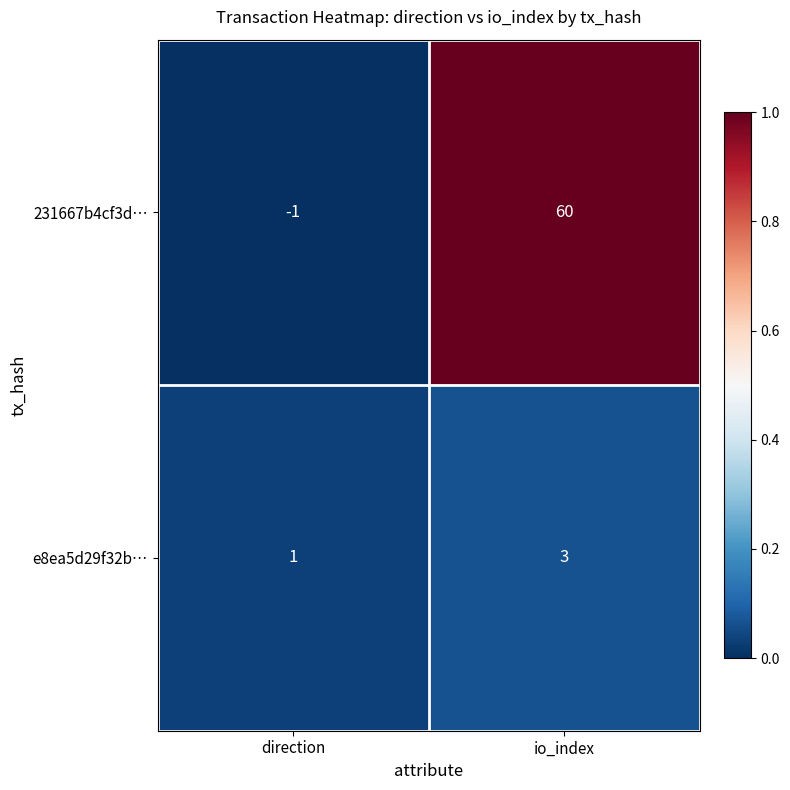

What is the total value across all series at io_index?

63